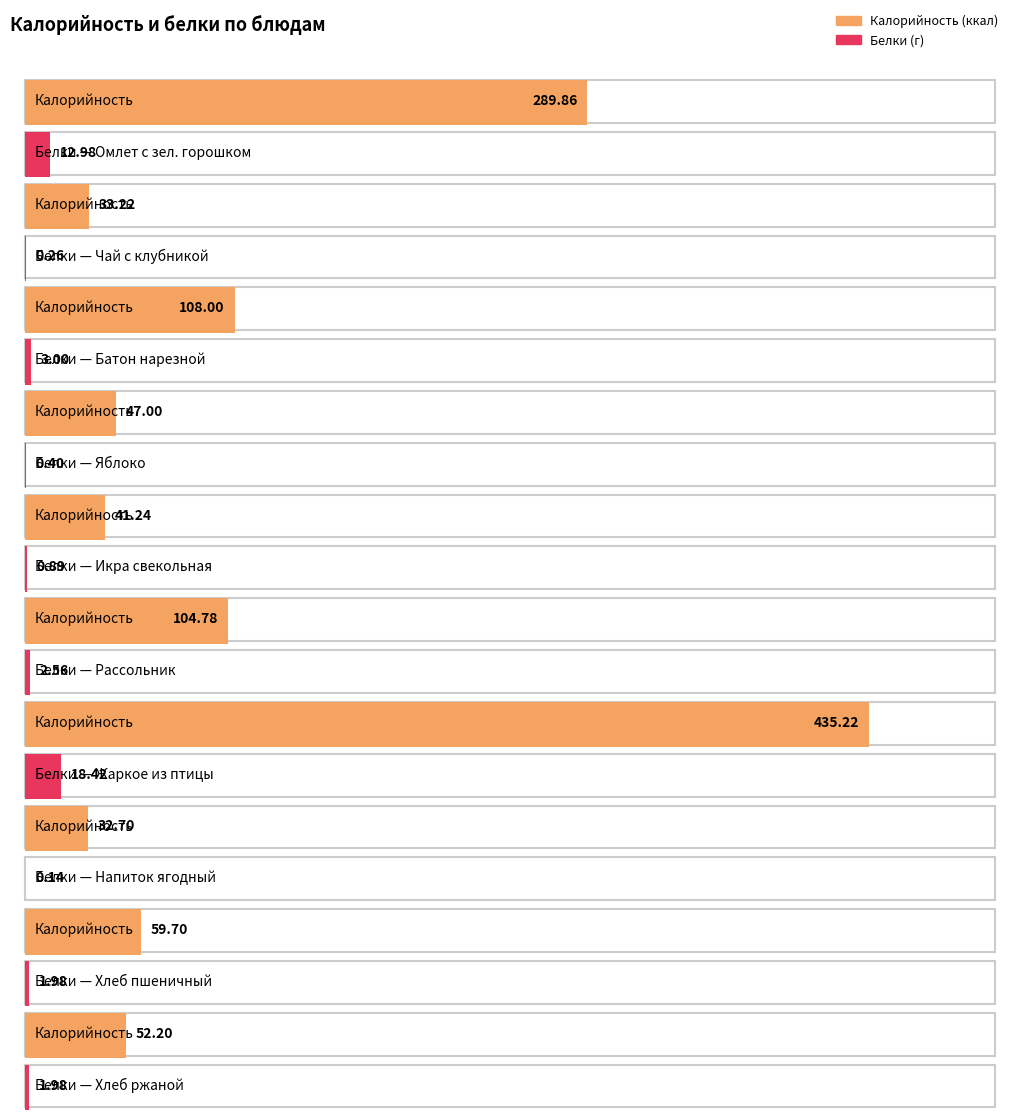

At which category is the sum across all series the highest?

Жаркое из птицы